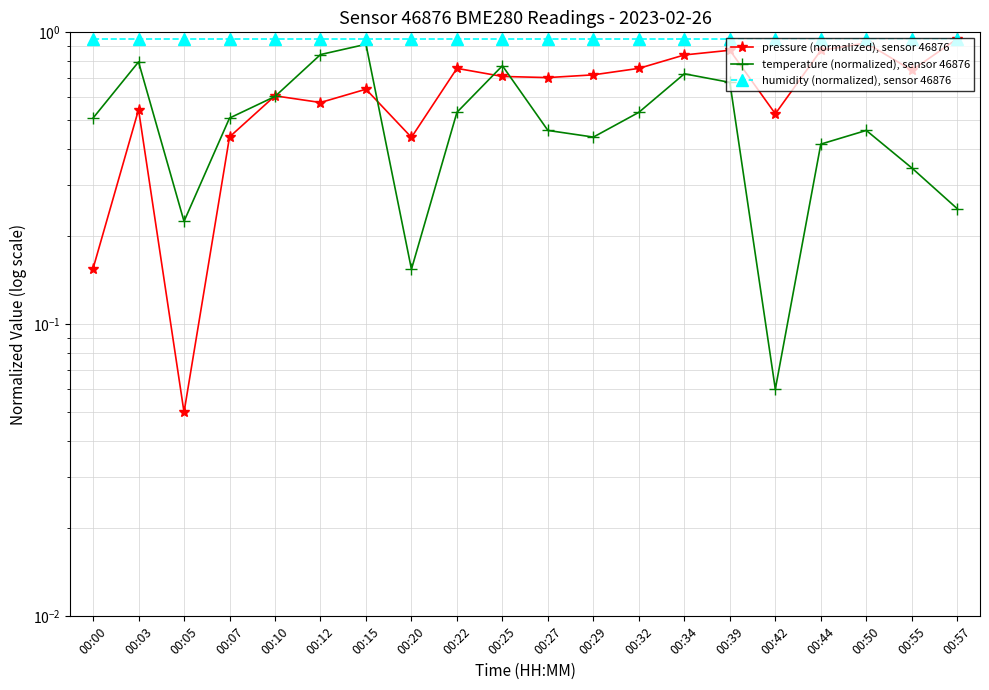

Which series has the widest spread of values?

pressure (normalized), sensor 46876